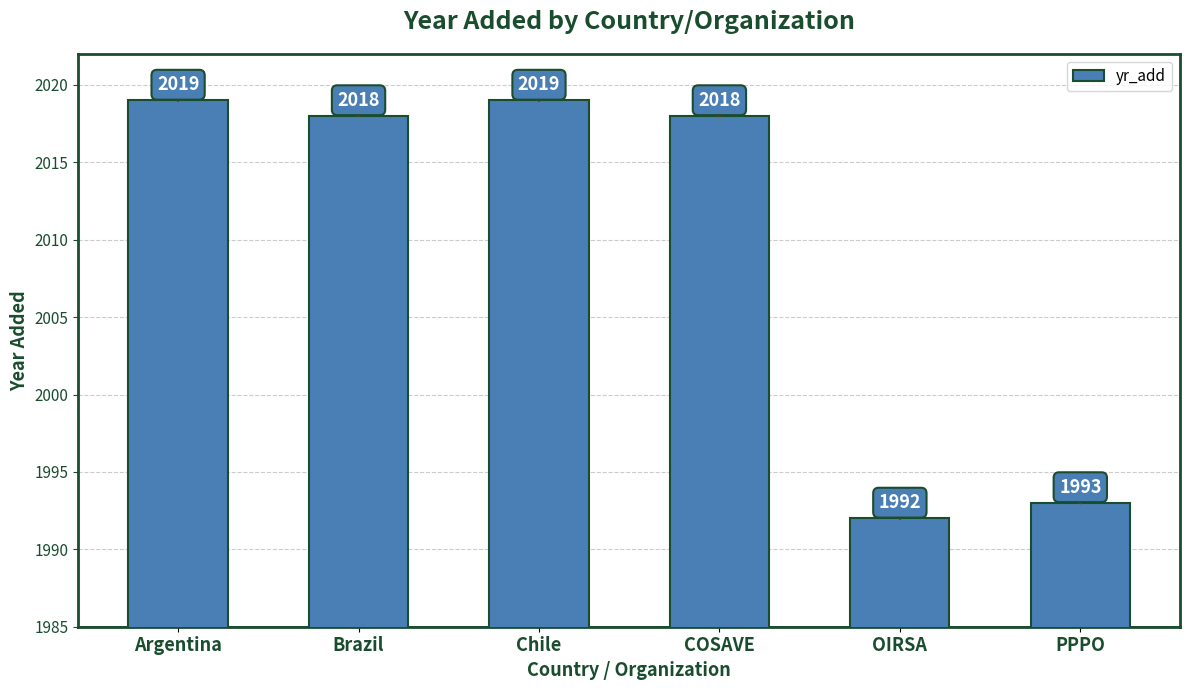

What is the label of the 3rd bar from the left?

Chile